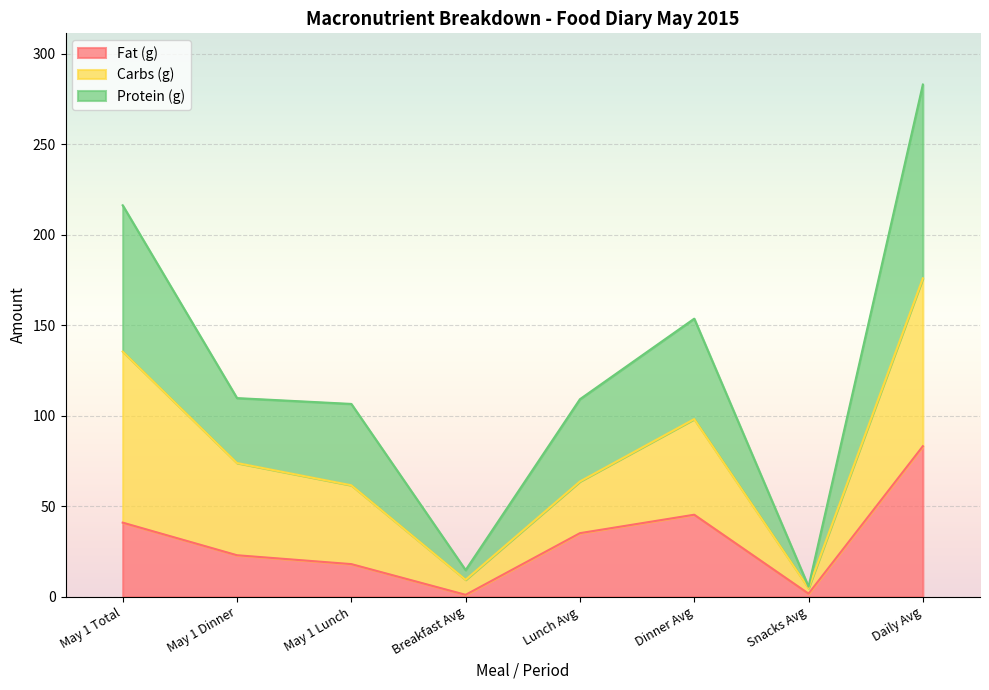

True or false: Fat (g) has a value of 18.8 at Daily Avg.

False